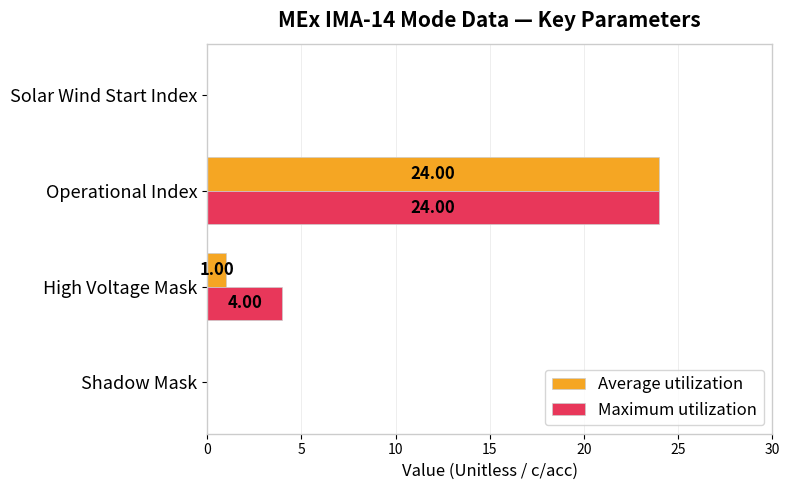

Which series has the largest total across all categories?

Maximum utilization